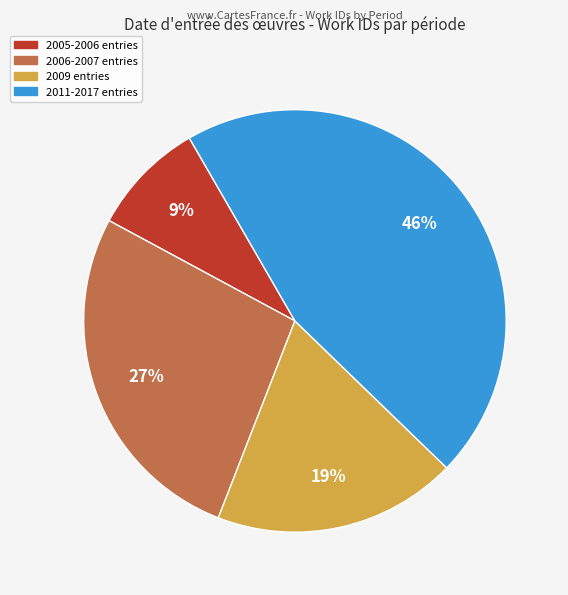

Is there any slice that represents more than half of the pie?

No